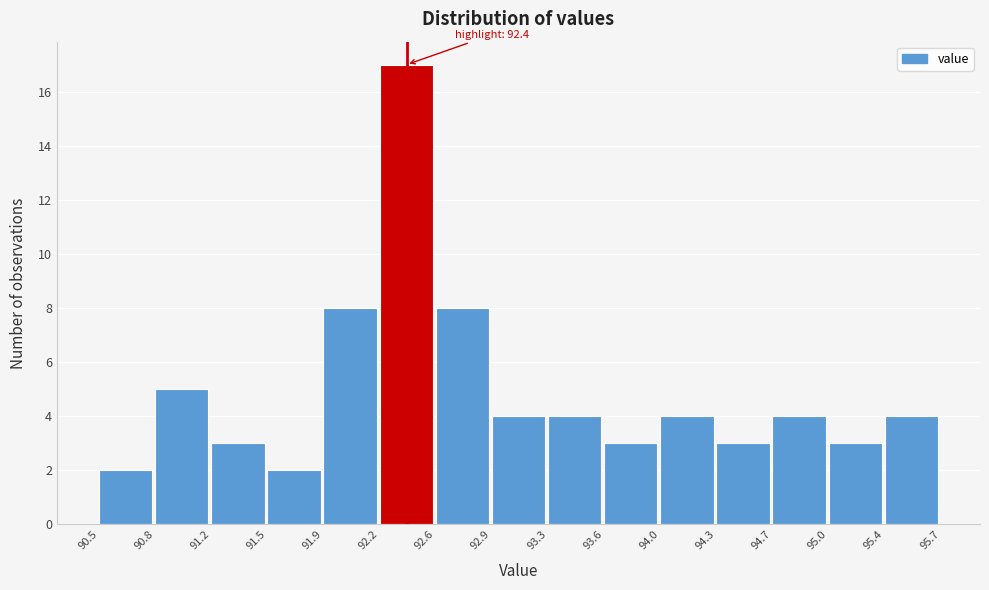

Over which range of the x-axis is the bar tallest?

92.2 to 92.6